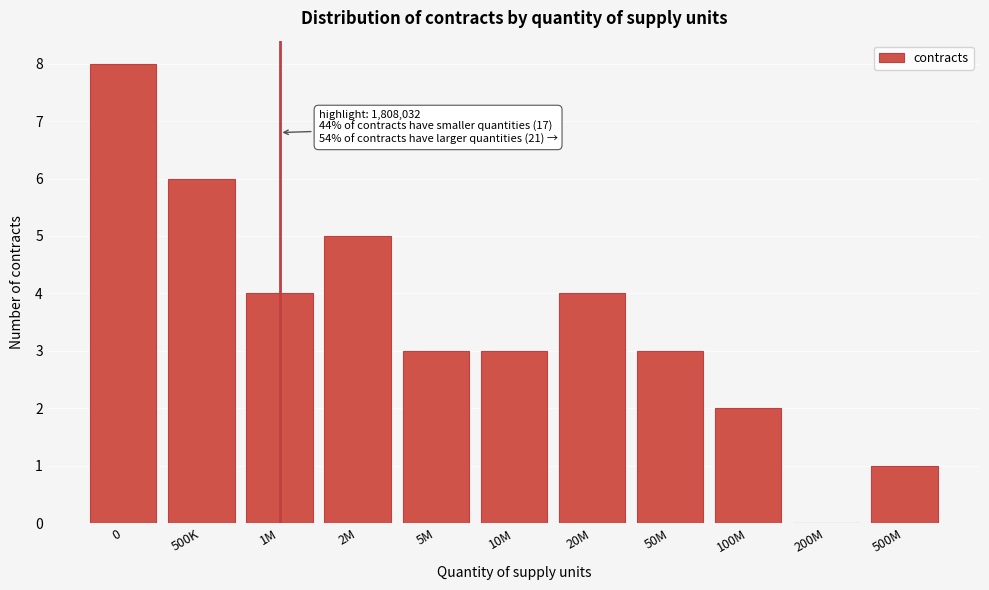

Reading left to right, transcribe all the data shown in this chart.

0=8	500K=6	1M=4	2M=5	5M=3	10M=3	20M=4	50M=3	100M=2	200M=0	500M=1